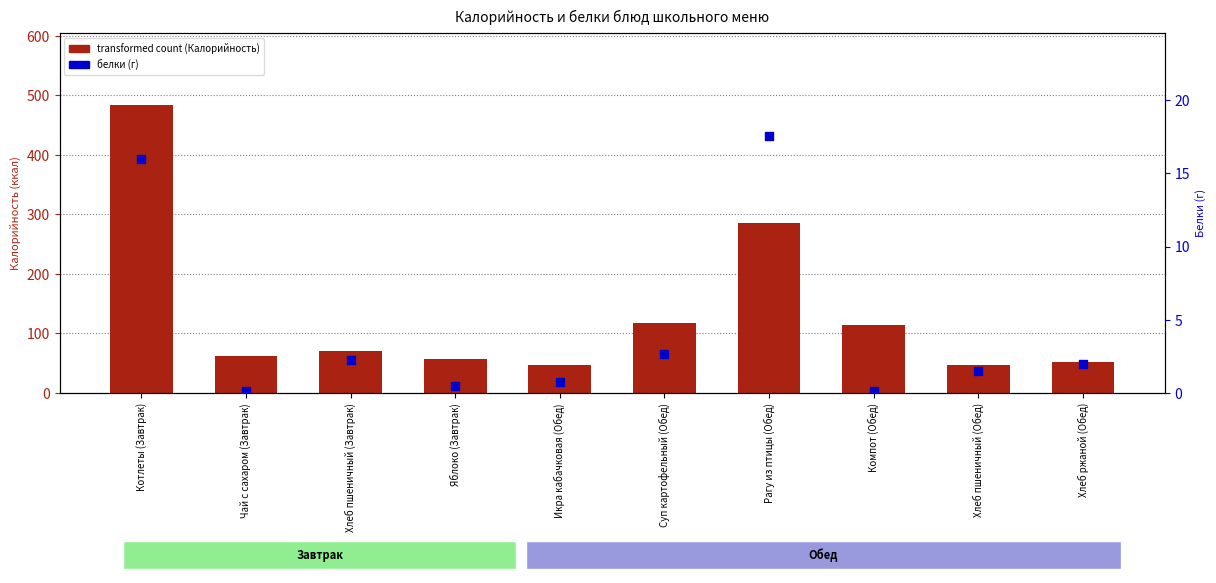

Is the value of transformed count (Калорийность) at Яблоко (Завтрак) greater than the value of белки (г) at Яблоко (Завтрак)?

Yes